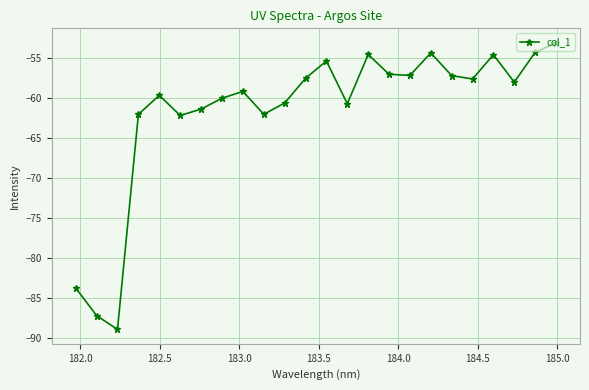

What is the sum of all values?

-1478.9